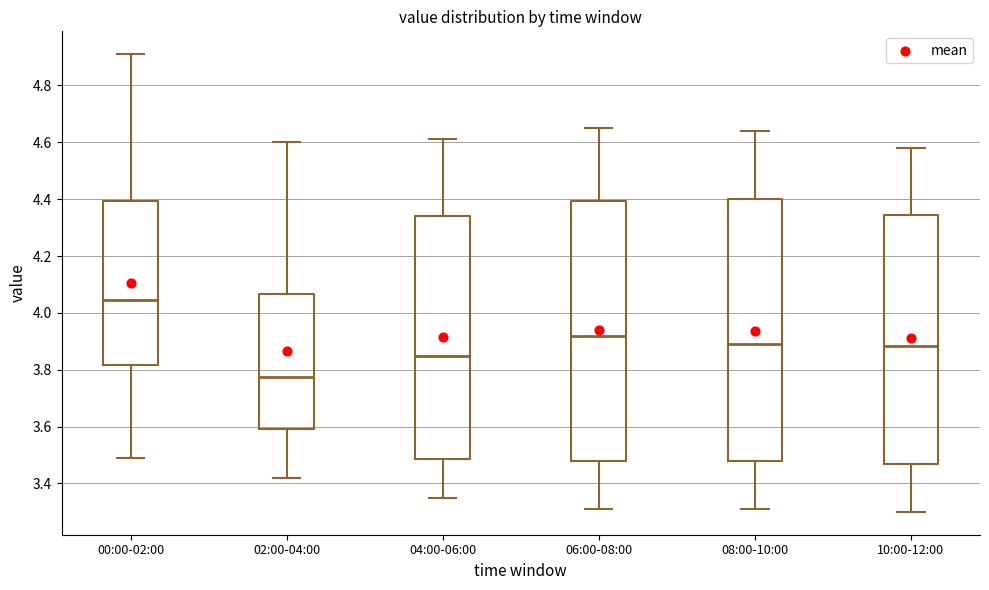

Where does the median line of the box for 04:00-06:00 sit on the y-axis? The values are not printed on the chart, so give them approximately, as read against the axis.

3.86